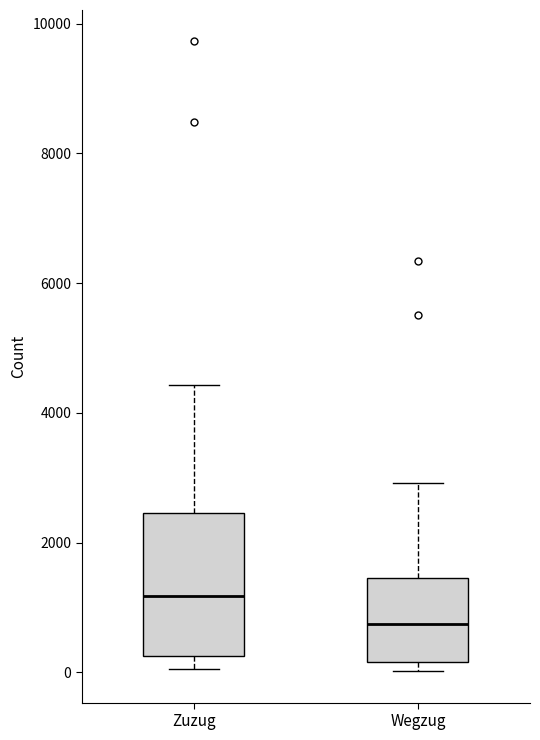

Where does the upper whisker of the box for Wegzug end on the y-axis? The values are not printed on the chart, so give them approximately, as read against the axis.

3000